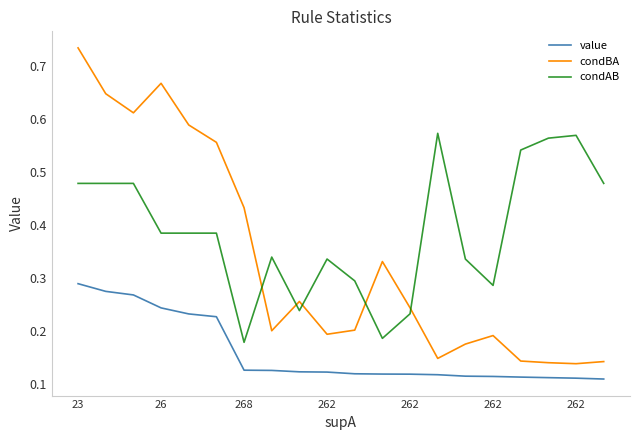

Rank the series by their maximum value, from lowest to highest.

value, condAB, condBA